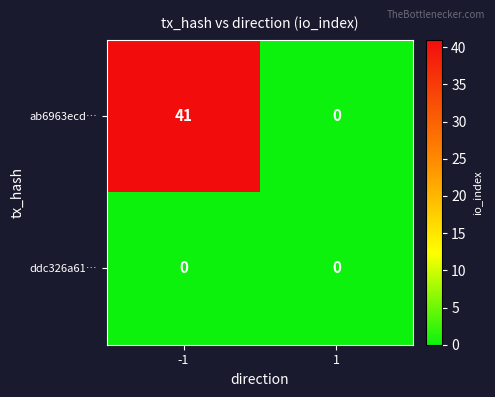

Rank the series by their average value, from lowest to highest.

ddc326a61…, ab6963ecd…